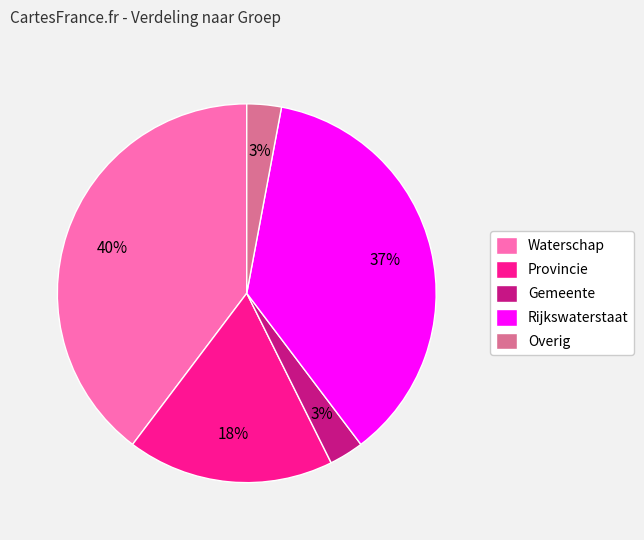

What is the largest slice in the pie chart?

Waterschap